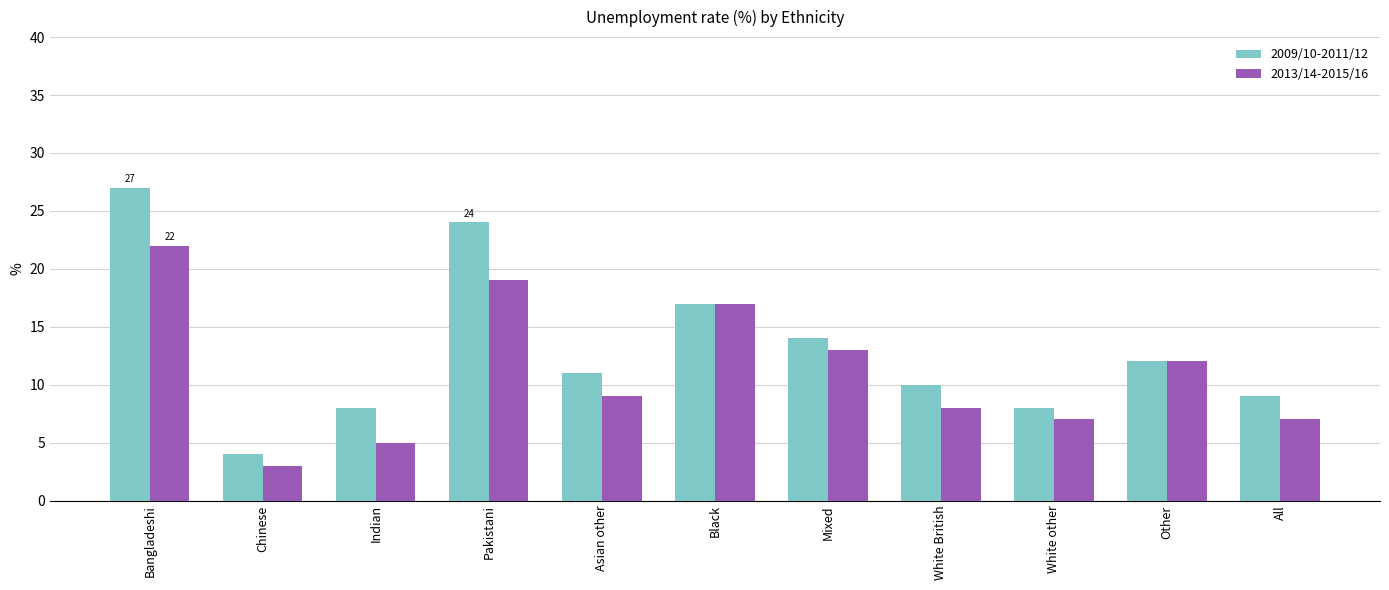

What is the average value of the 2013/14-2015/16 series?

11